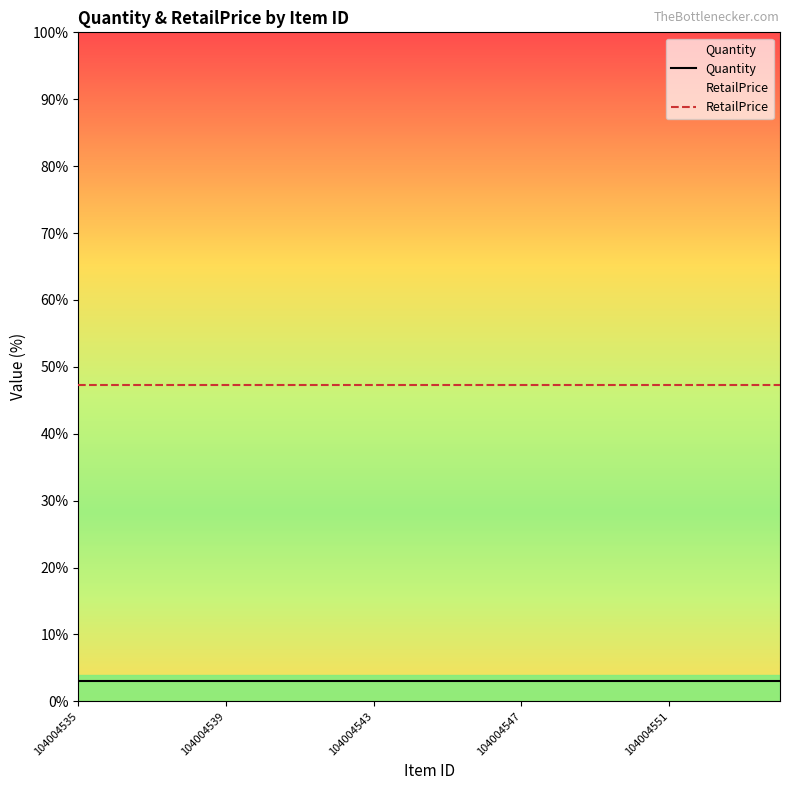

True or false: Quantity and RetailPrice cross at least once.

False